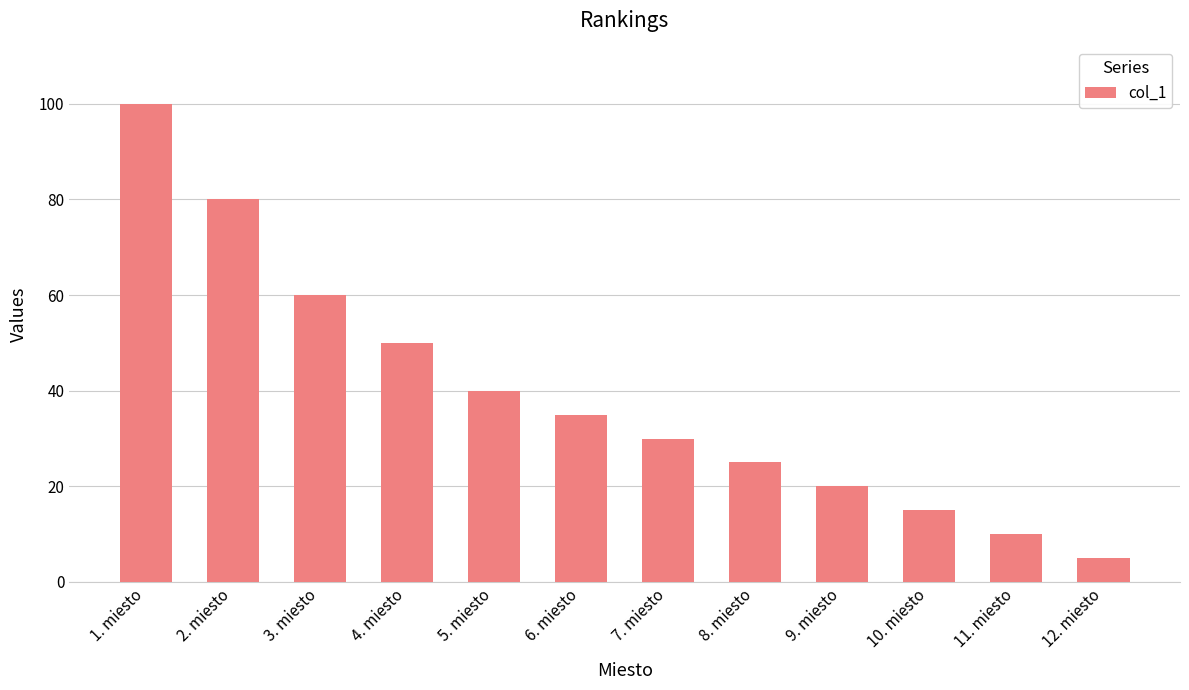

The value at 7. miesto is 15. True or false?

False